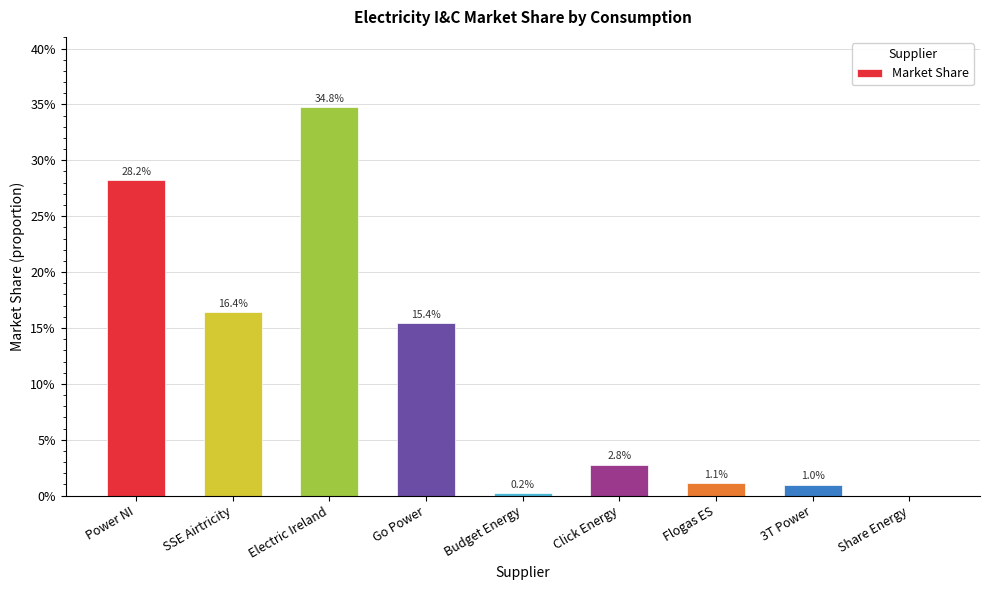

Are the bars horizontal?

No